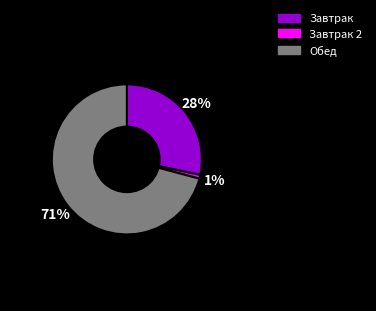

To the nearest percent, what is the average slice percentage?

33%